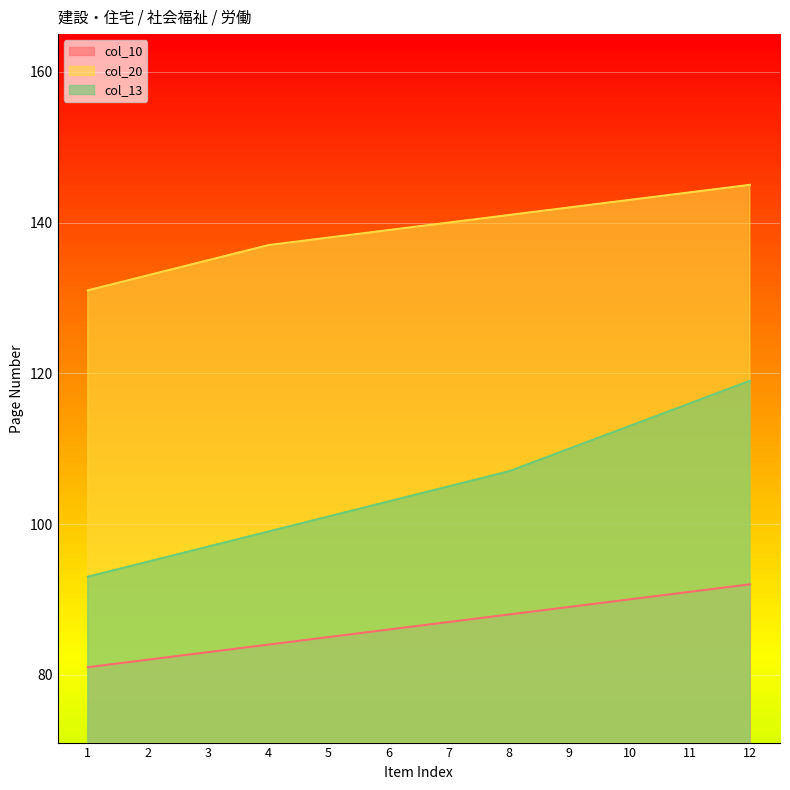

What is the value of the col_13 point at the 12th from the left?

119